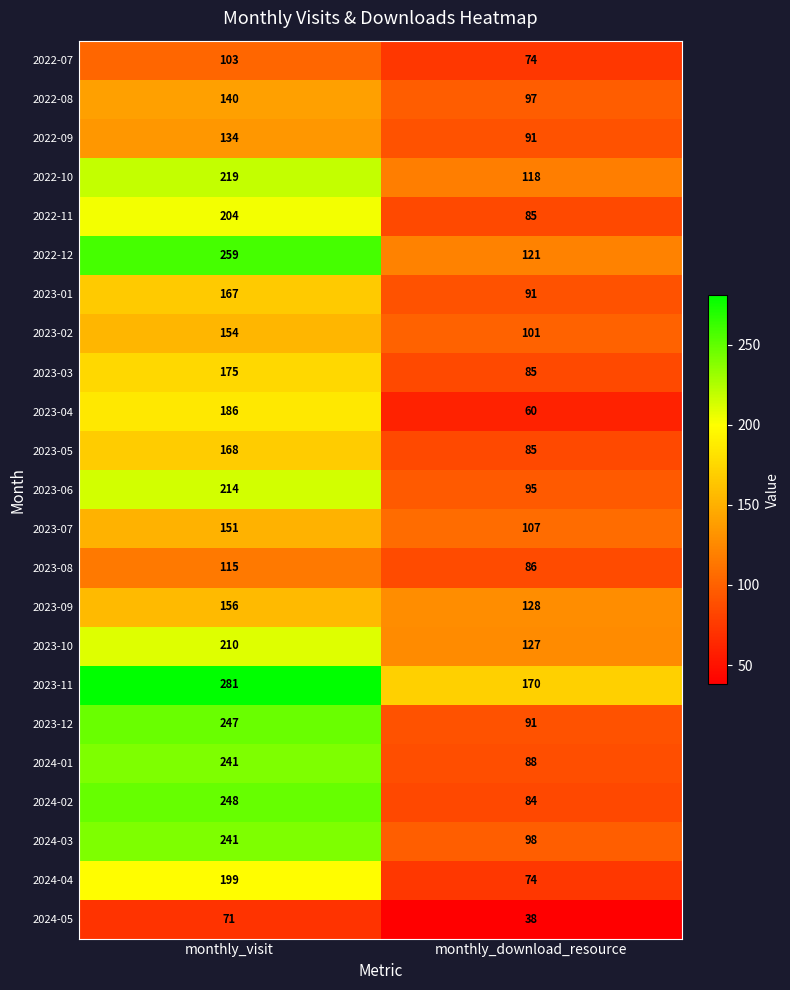

Which category has the highest value across all series?

monthly_visit